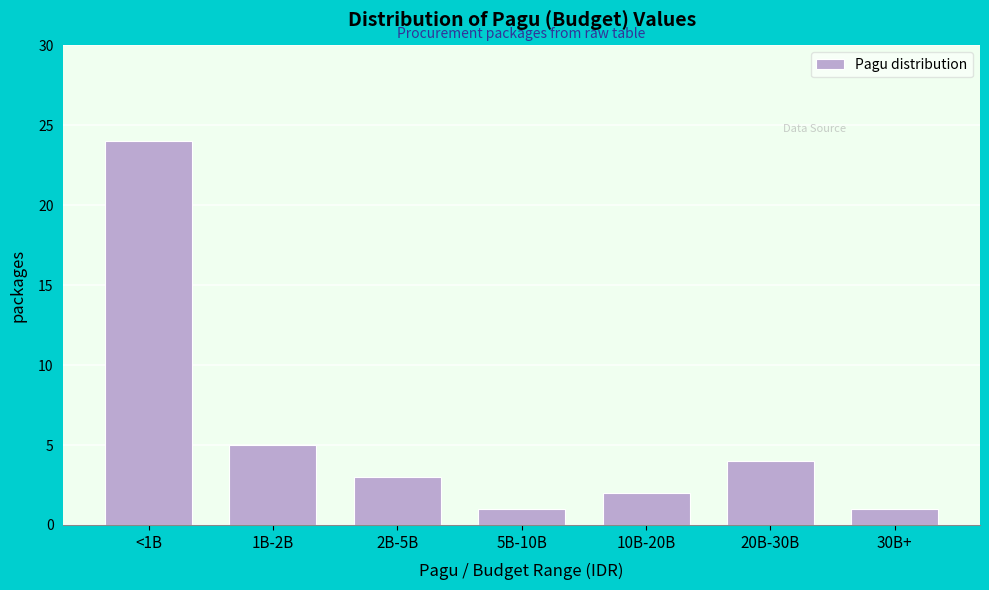

Reading right to left, what are all the values shown in this chart?

1	4	2	1	3	5	24